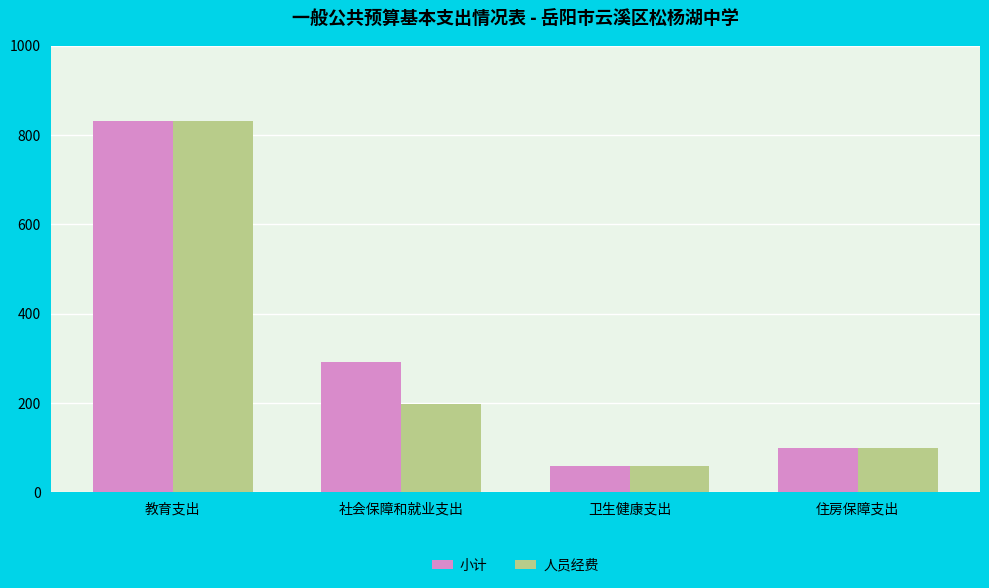

Reading left to right, extract all data points from this chart.

小计: 832.3	291.0	58.8	99.9
人员经费: 832.3	198.1	58.8	99.9